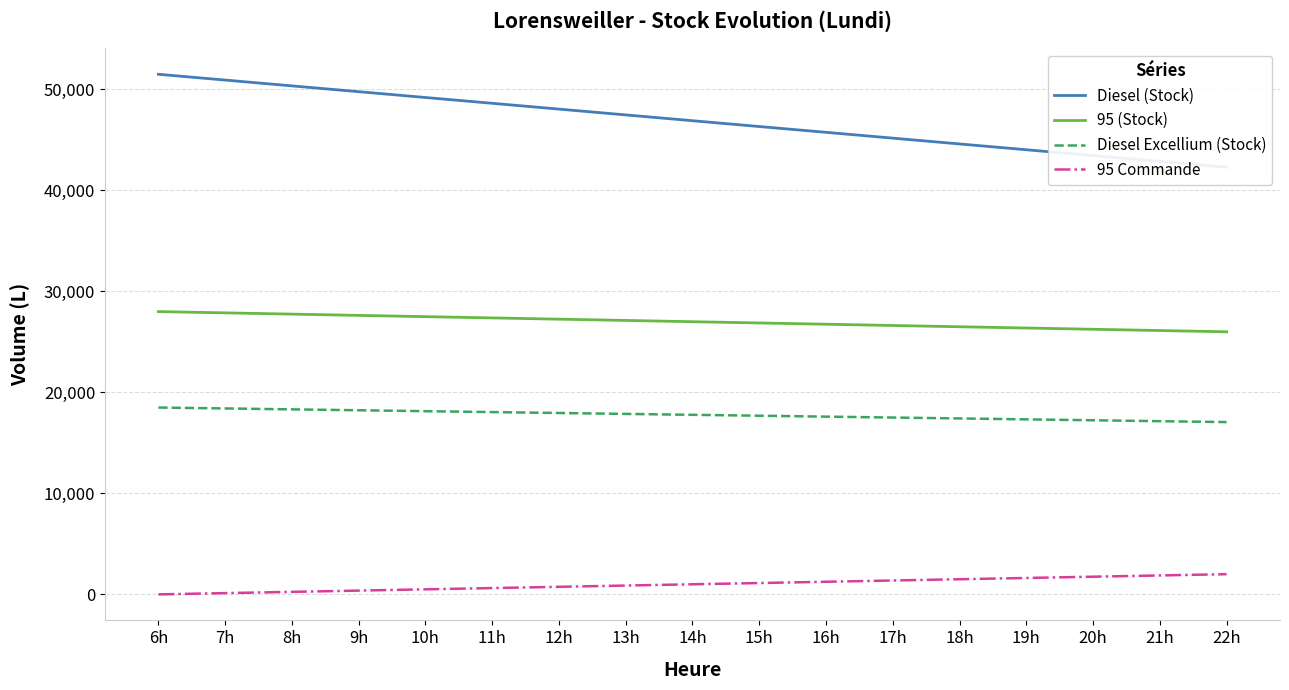

True or false: Diesel Excellium (Stock) and Diesel (Stock) intersect in this chart.

False